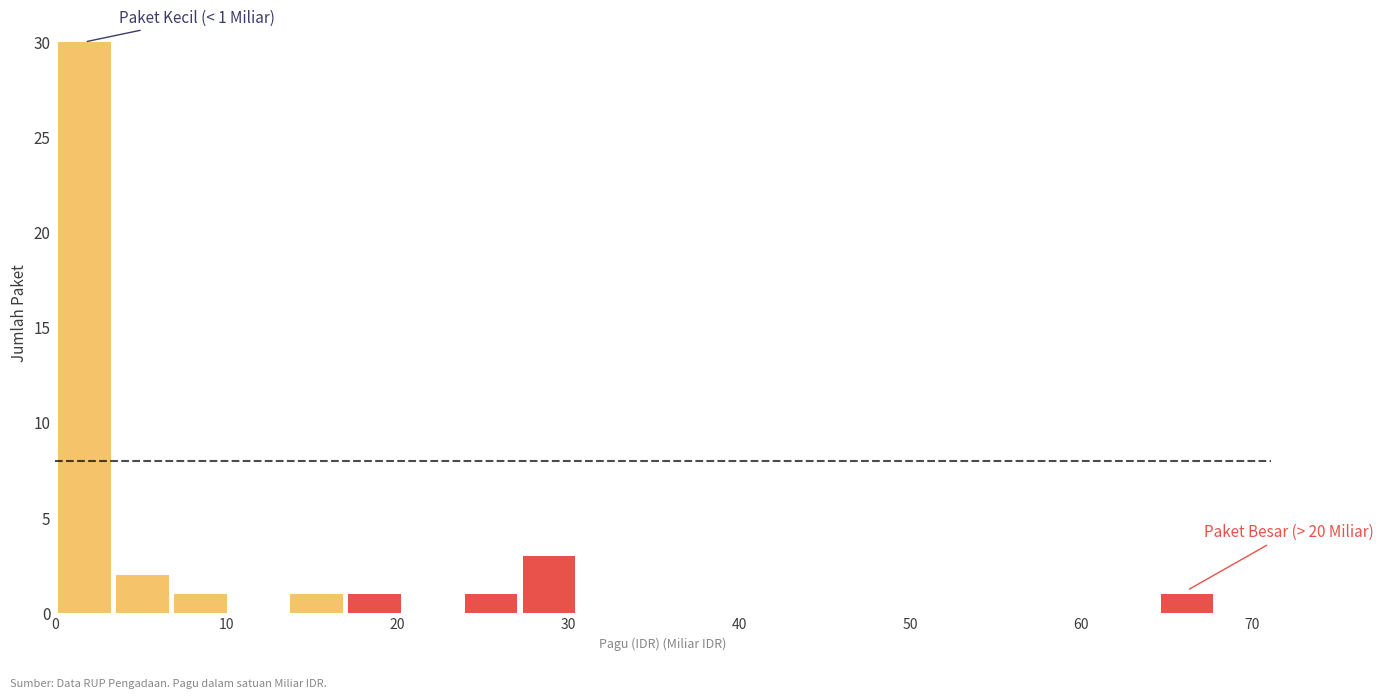

Around what value on the x-axis is the tallest bar? Give the approximate position of its centre, as read against the axis.

2